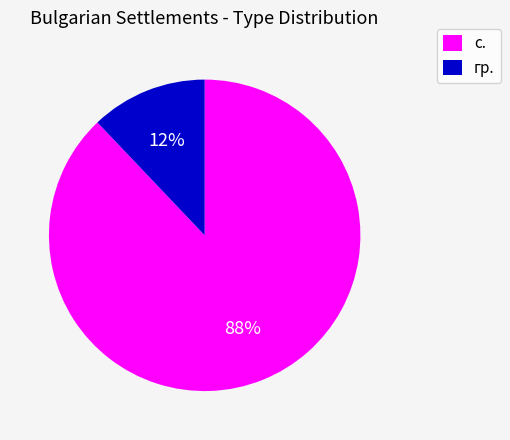

Is there any slice that represents more than half of the pie?

Yes